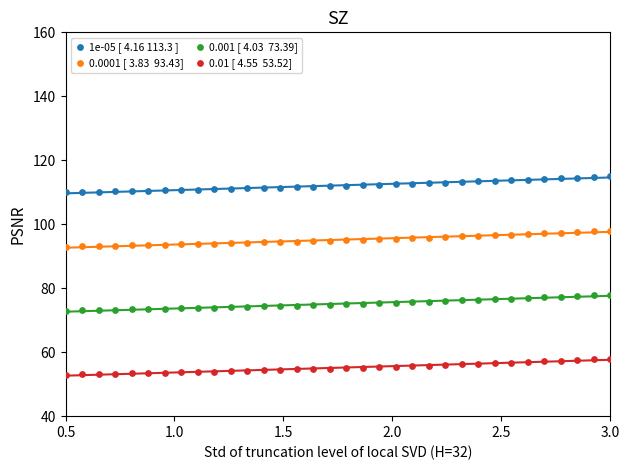

Across all data points, what is the range of X values (max minus min)?

2.5